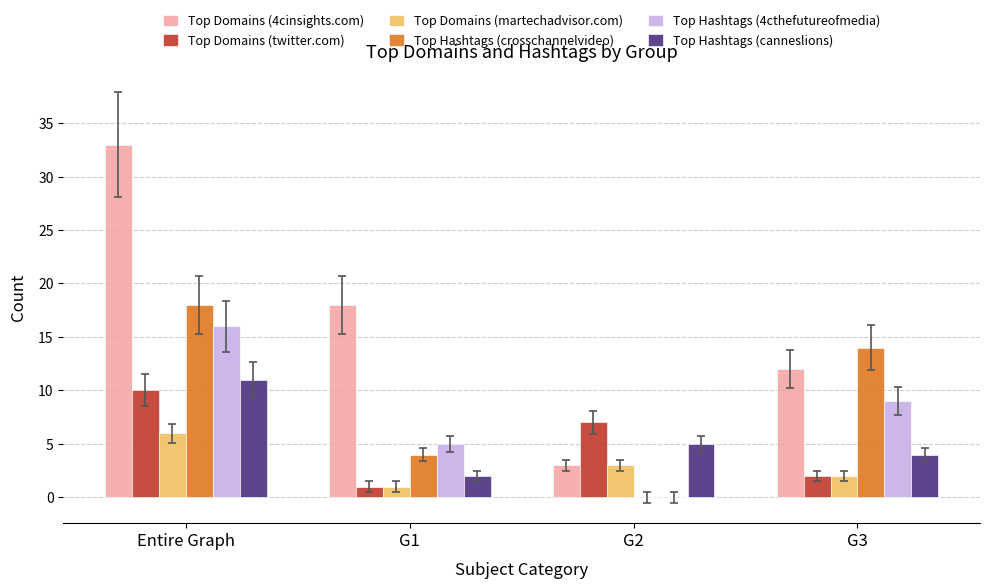

Is the value of Top Hashtags (canneslions) at G2 greater than the value of Top Domains (twitter.com) at G1?

Yes